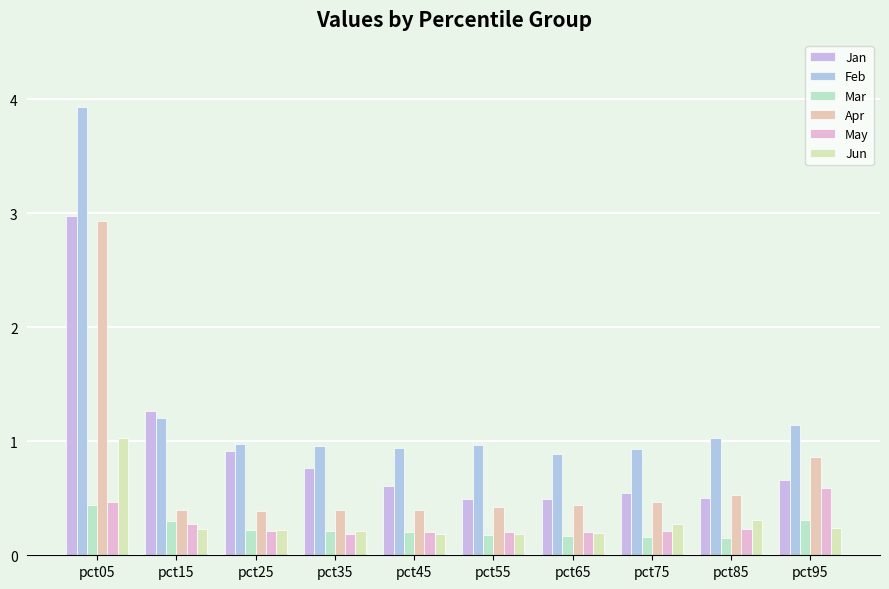

Reading right to left, transcribe all the data shown in this chart.

Jan: 0.7	0.5	0.5	0.5	0.5	0.6	0.8	0.9	1.3	3.0
Feb: 1.1	1.0	0.9	0.9	1.0	0.9	1.0	1.0	1.2	3.9
Mar: 0.3	0.2	0.2	0.2	0.2	0.2	0.2	0.2	0.3	0.4
Apr: 0.9	0.5	0.5	0.4	0.4	0.4	0.4	0.4	0.4	2.9
May: 0.6	0.2	0.2	0.2	0.2	0.2	0.2	0.2	0.3	0.5
Jun: 0.2	0.3	0.3	0.2	0.2	0.2	0.2	0.2	0.2	1.0